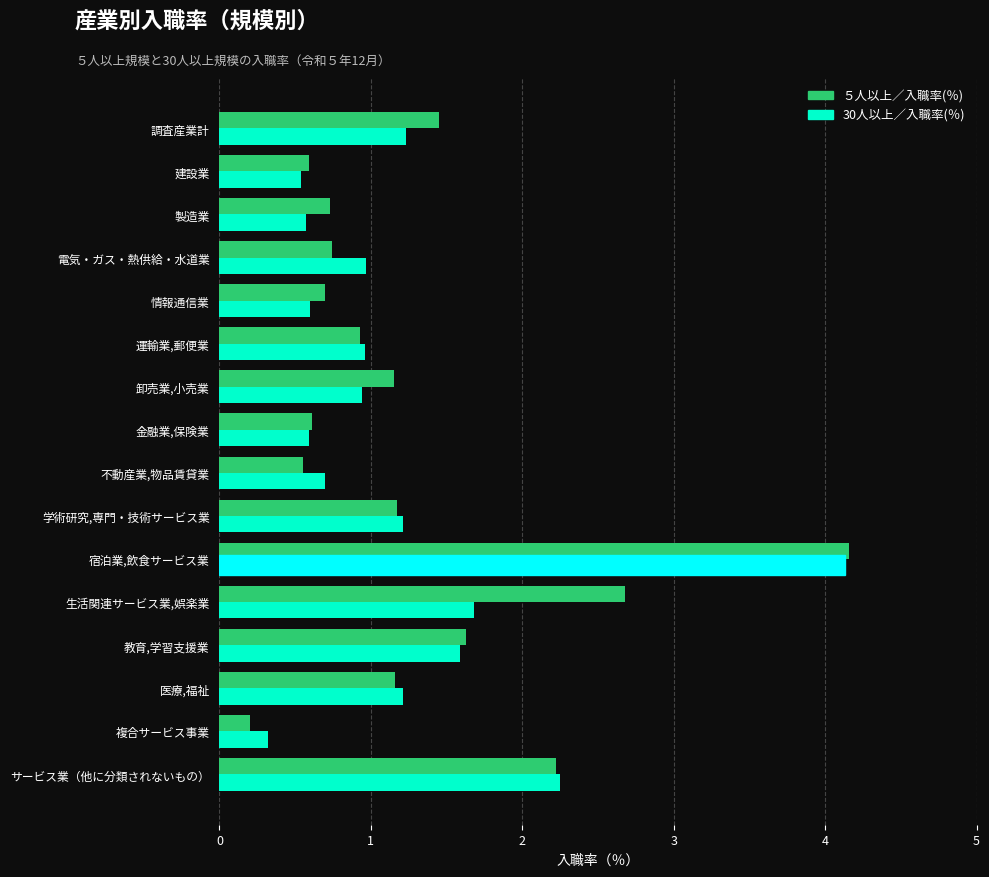

Rank the series by their average value, from lowest to highest.

30人以上／入職率(％), ５人以上／入職率(％)